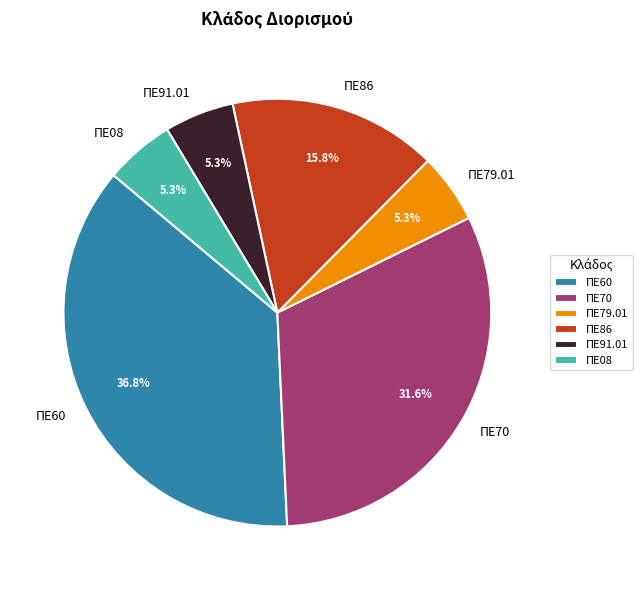

Which category has the biggest portion of the pie?

ΠΕ60